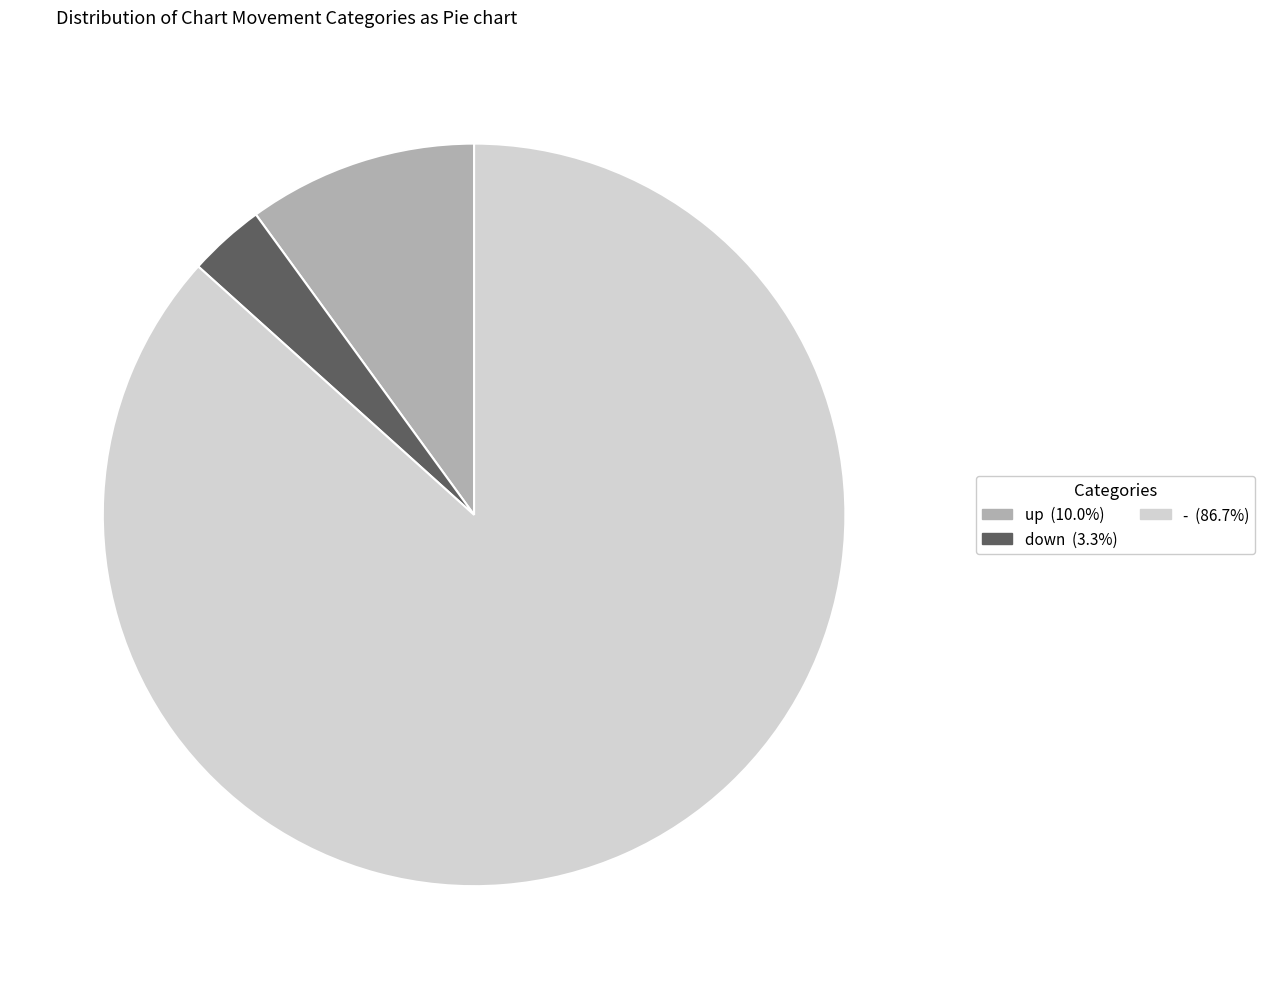

Between up and -, which is larger?

-